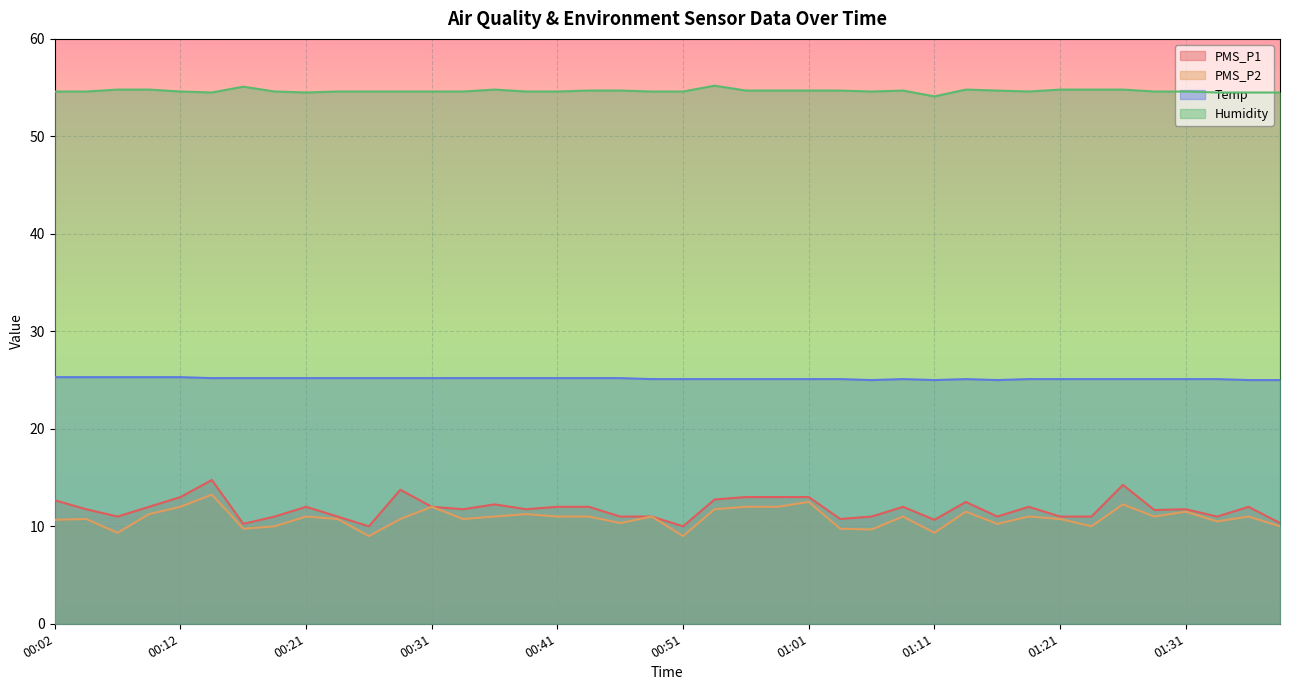

Which has a higher value, 00:41 or 01:09?

00:41